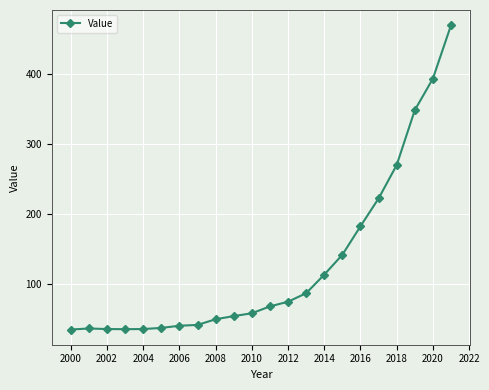

True or false: the data has more than 0 interior local peaks.

True